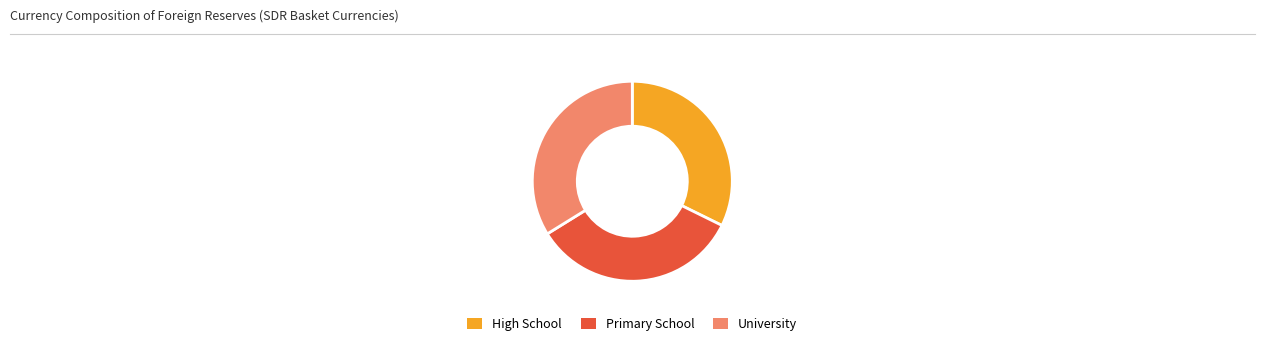

What is the smallest slice in the pie chart?

High School